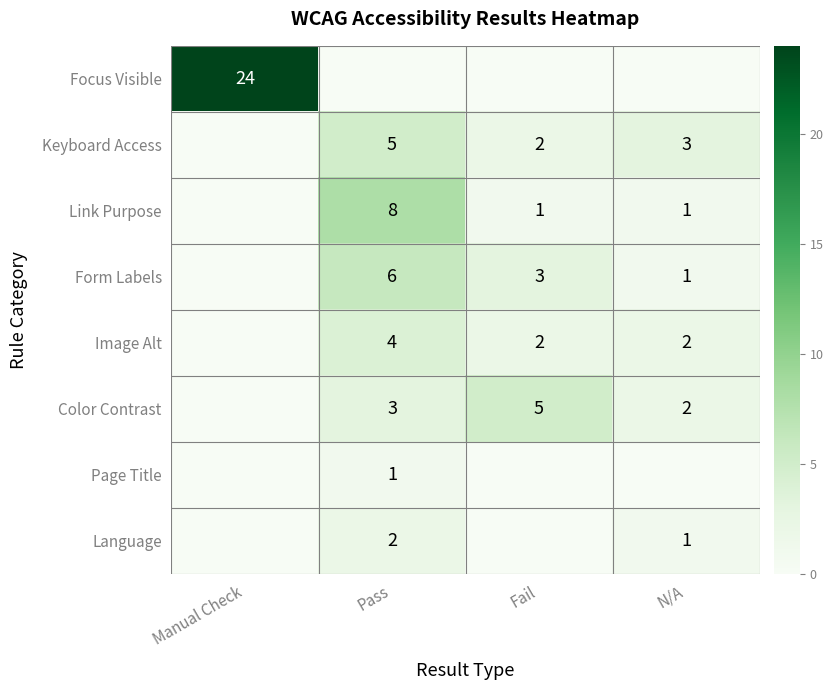

True or false: Language has a value of 1 at N/A.

True